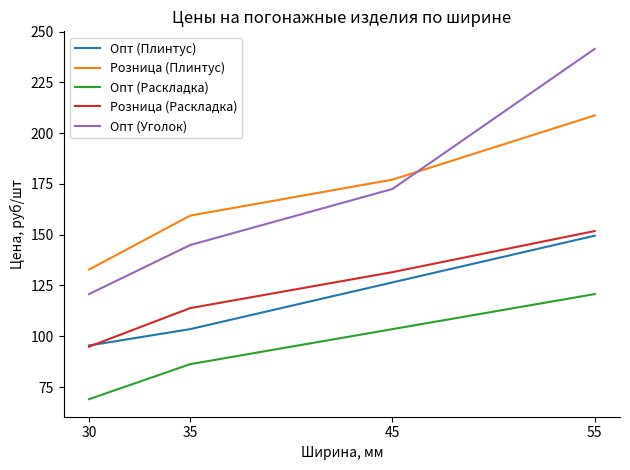

Which series has the widest spread of values?

Опт (Уголок)